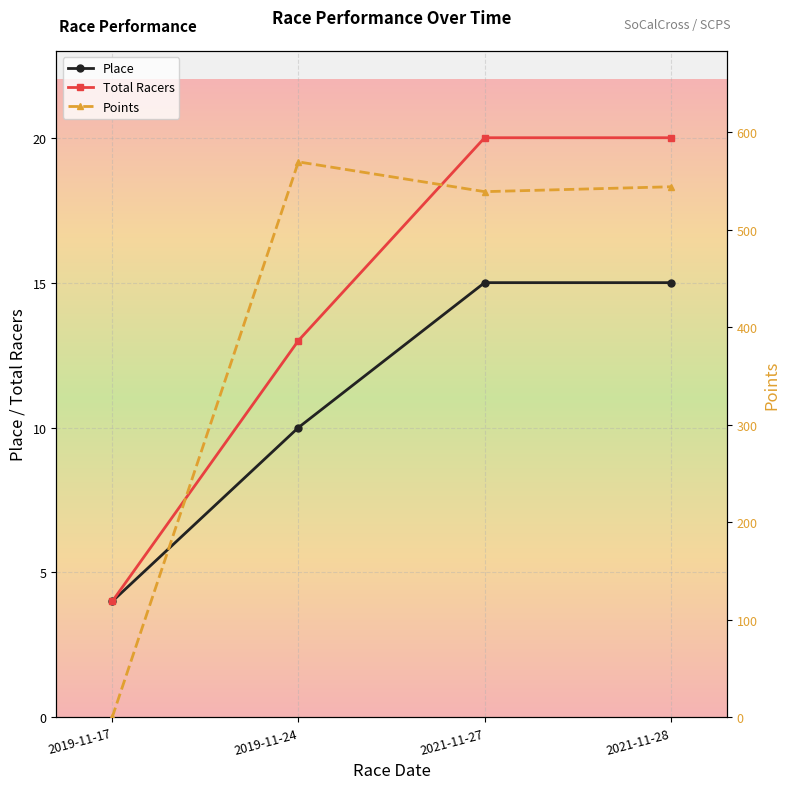

How many times do Place and Points cross each other?

1